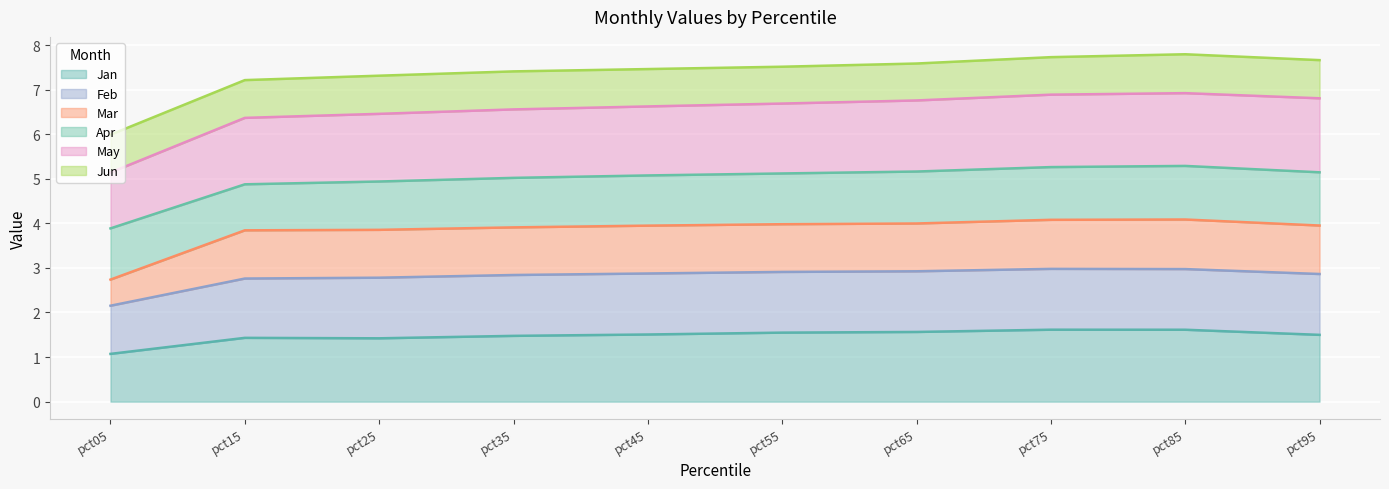

What is the total value across all series at pct25?

7.3